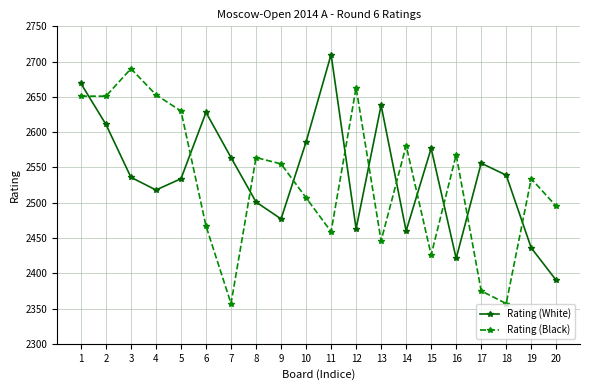

Read the Rating (Black) value at 2, to the nearest 5.

2650